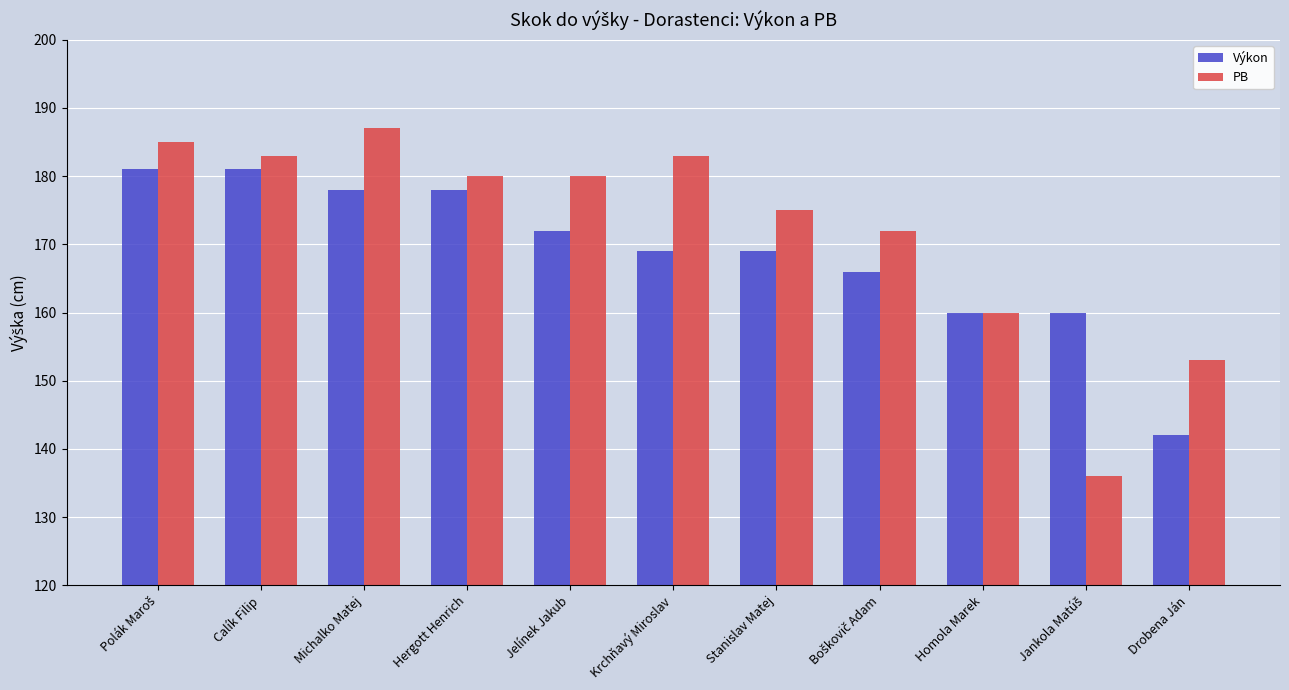

At which label does Výkon reach its minimum?

Drobena Ján